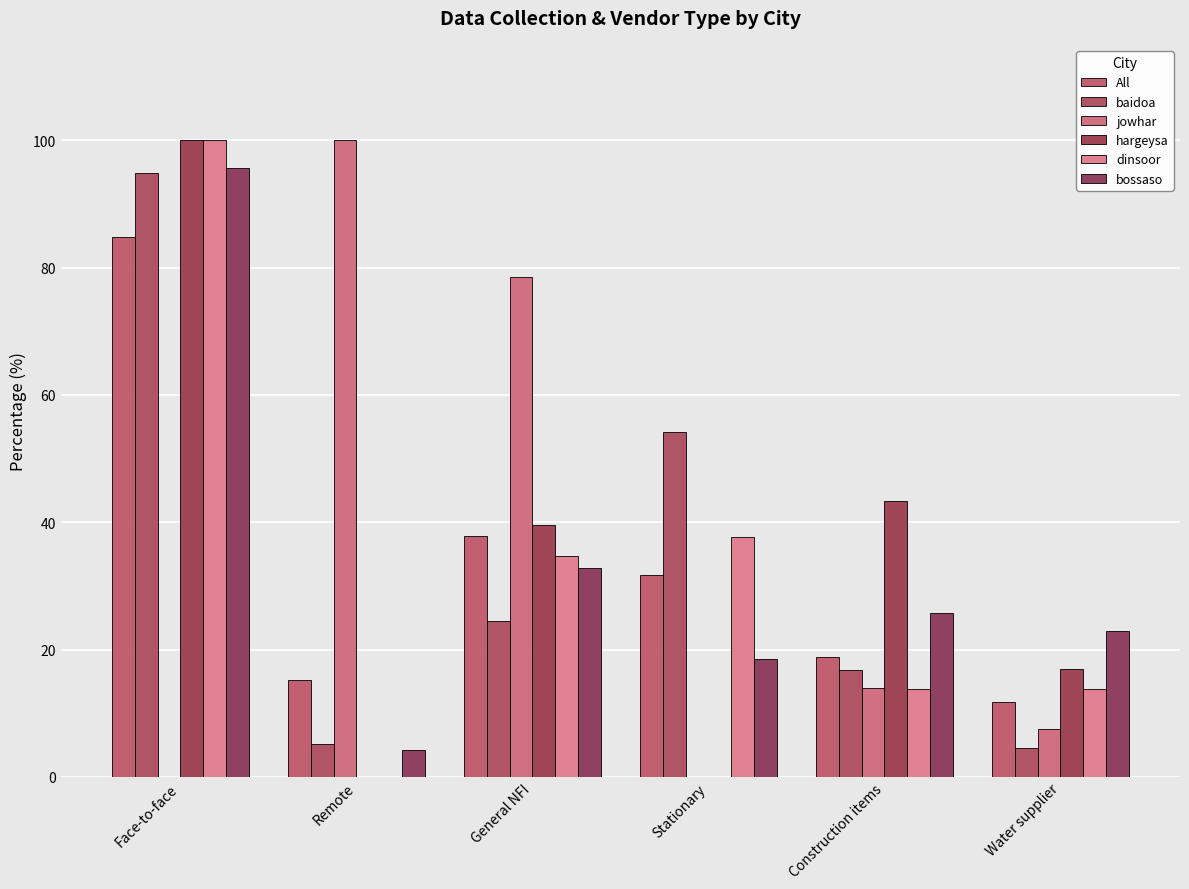

Between General NFI and Construction items, which series saw the biggest shift?

jowhar